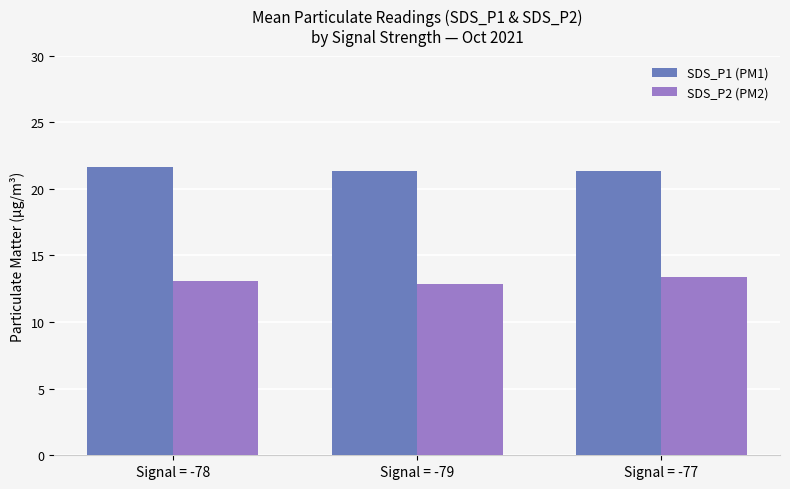

The SDS_P2 (PM2) series shows 13.4 at Signal = -77. True or false?

True